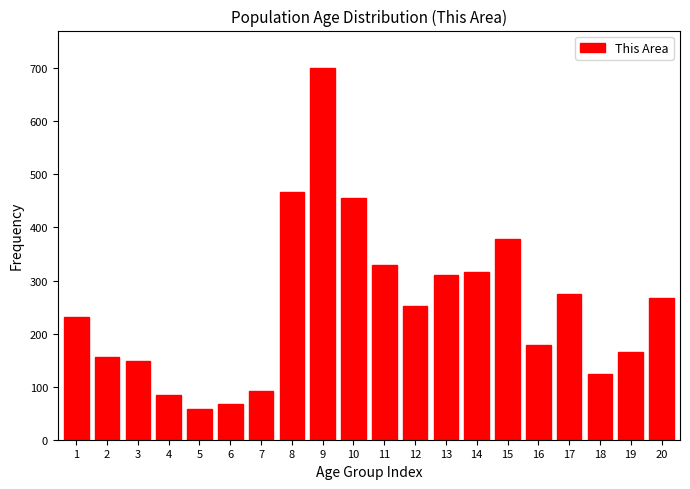

Reading right to left, what are all the values shown in this chart?

267	165	123	275	178	379	317	310	252	330	456	701	466	92	68	58	84	149	155	231